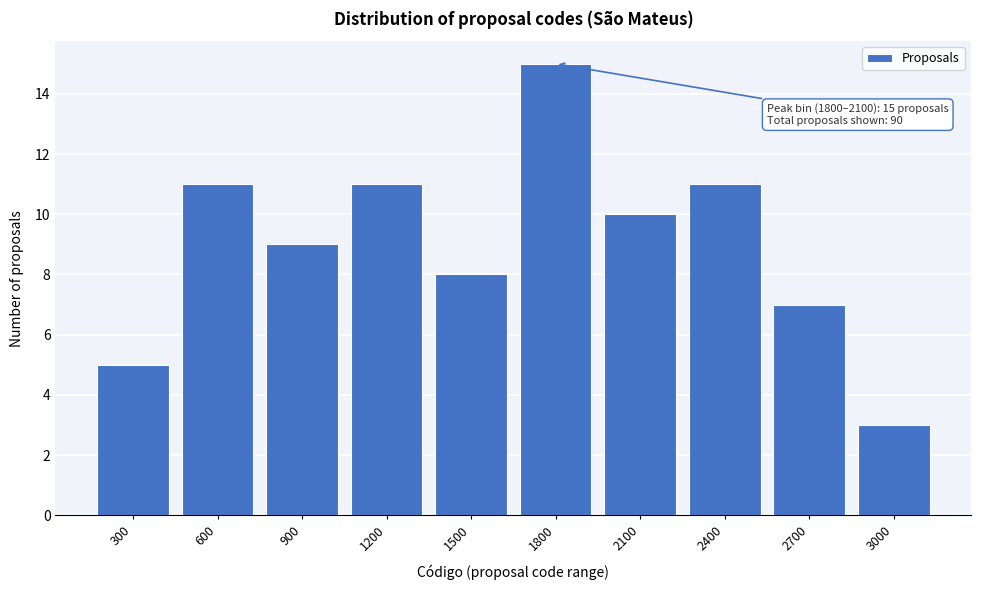

Reading left to right, what are all the values shown in this chart?

300=5	600=11	900=9	1200=11	1500=8	1800=15	2100=10	2400=11	2700=7	3000=3